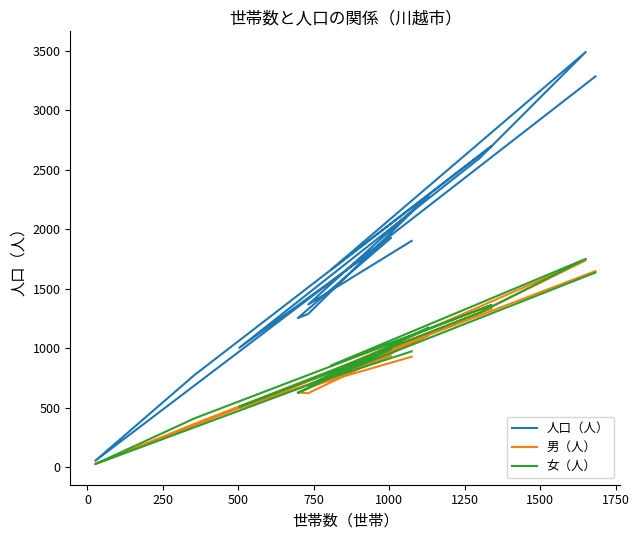

Reading left to right, list all the values displayed in this chart.

人口（人）: 1903	1369	2283	1288	1254	1929	1004	2598	3492	1661	2701	776	54	1561	3286
男（人）: 929	678	1108	622	630	937	496	1300	1740	805	1337	365	28	798	1649
女（人）: 974	691	1175	666	624	992	508	1298	1752	856	1364	411	26	763	1637